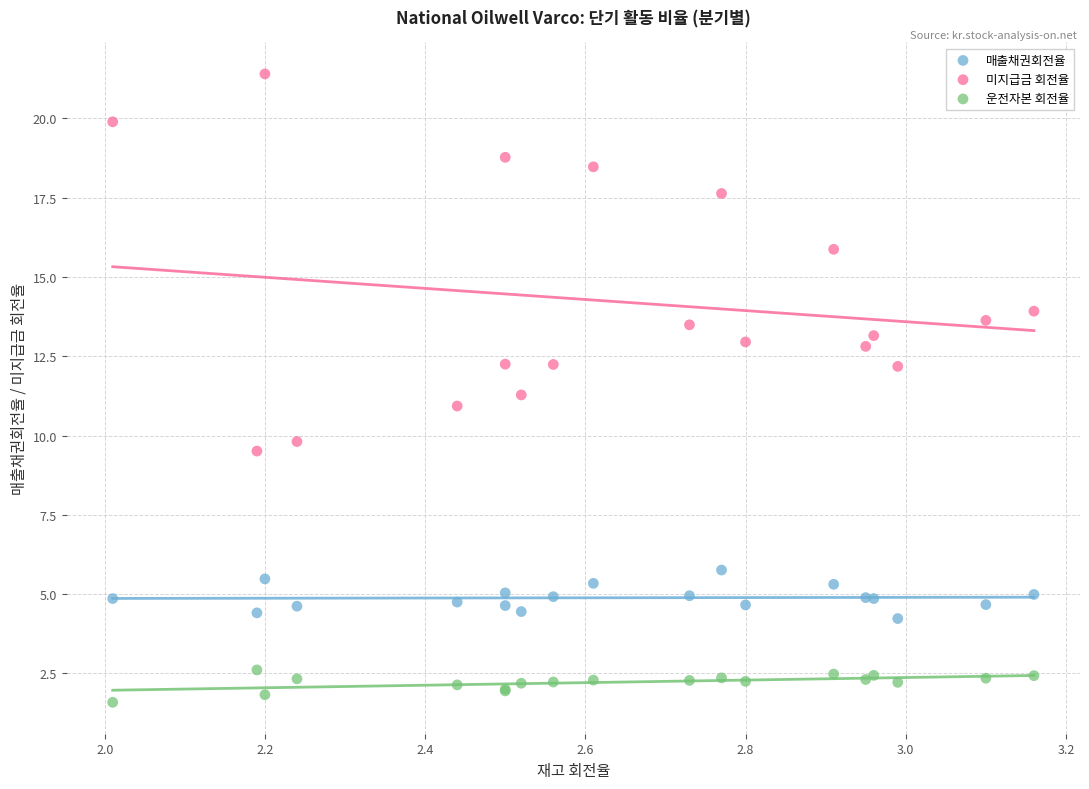

Which series contains the lowest Y value?

운전자본 회전율